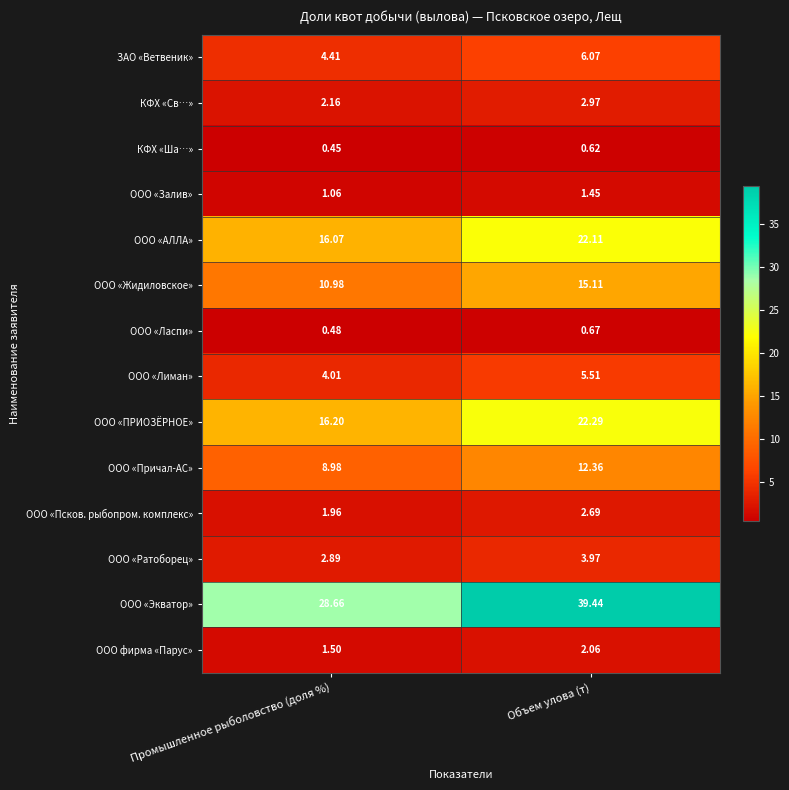

What is the greatest value displayed?

39.4